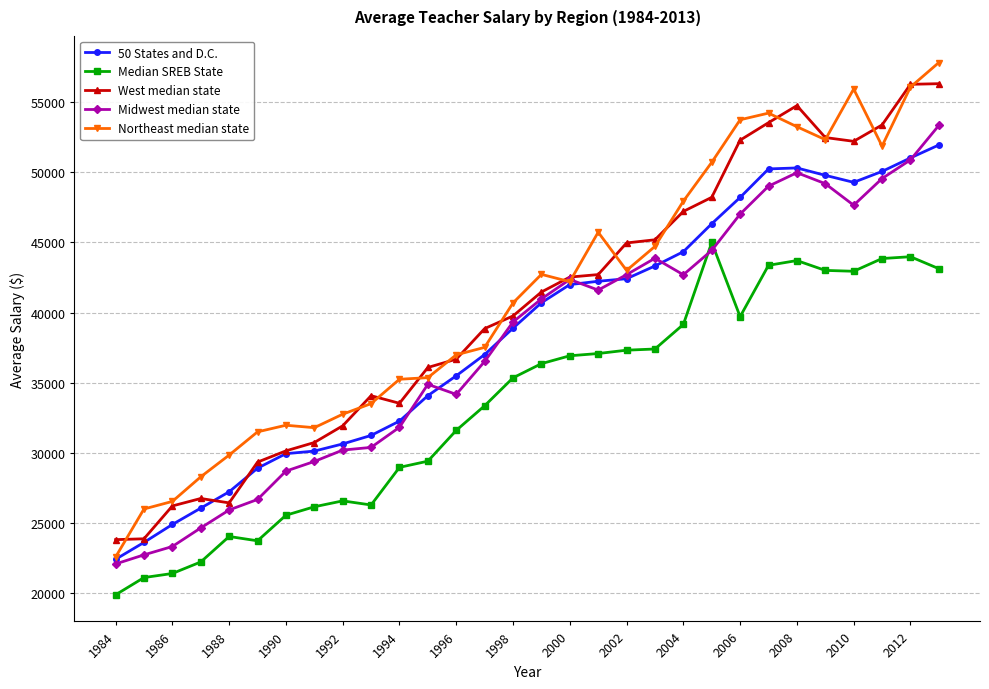

True or false: Median SREB State and Northeast median state intersect in this chart.

False